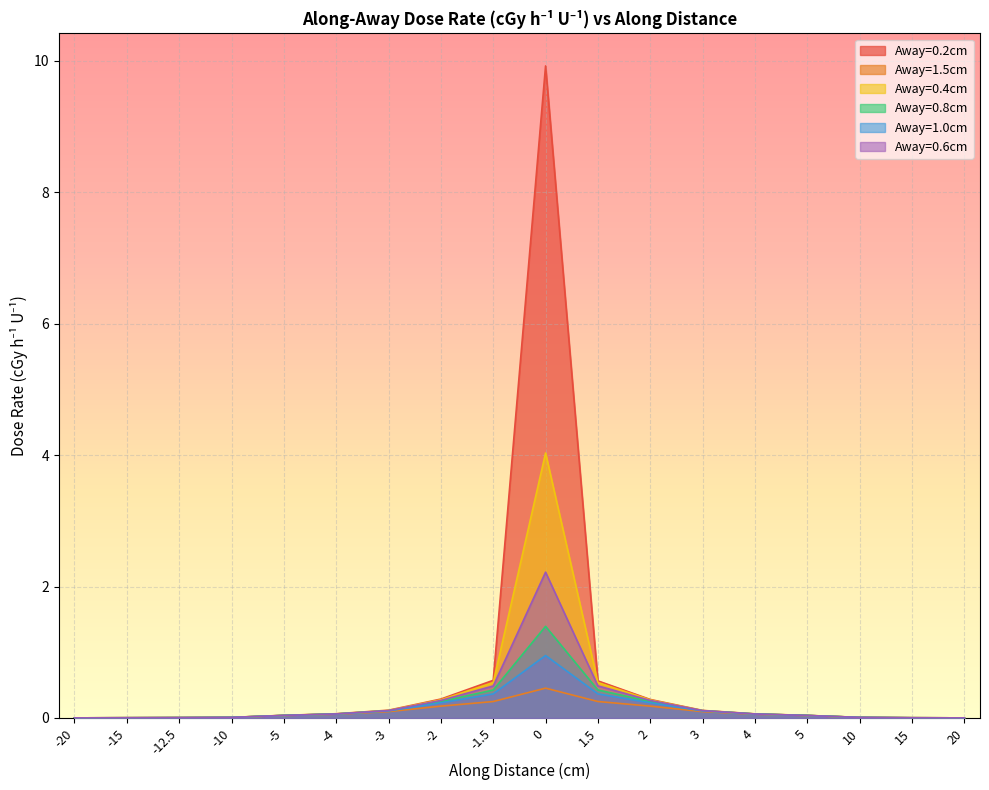

In Away=1.0cm, how many points are higher than both neighbors (excluding endpoints)?

1